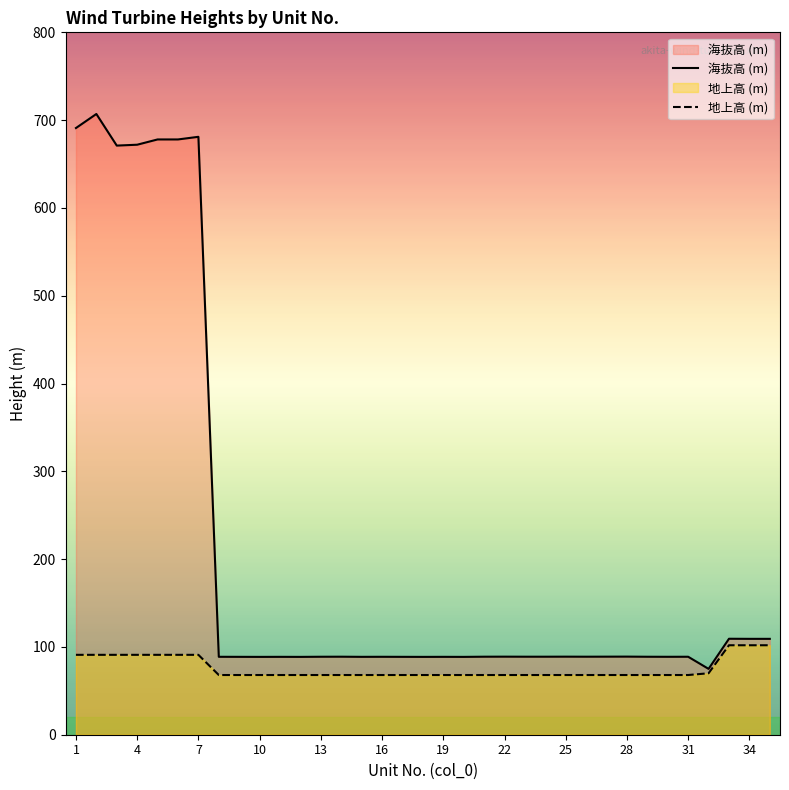

What is the total value across all series at 28?

156.7